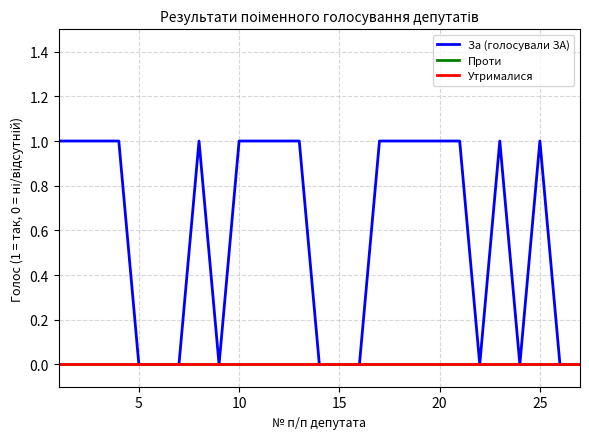

Reading right to left, extract all data points from this chart.

За (голосували ЗА): 0	0	1	0	1	0	1	1	1	1	1	0	0	0	1	1	1	1	0	1	0	0	0	1	1	1	1
Проти: 0	0	0	0	0	0	0	0	0	0	0	0	0	0	0	0	0	0	0	0	0	0	0	0	0	0	0
Утрималися: 0	0	0	0	0	0	0	0	0	0	0	0	0	0	0	0	0	0	0	0	0	0	0	0	0	0	0